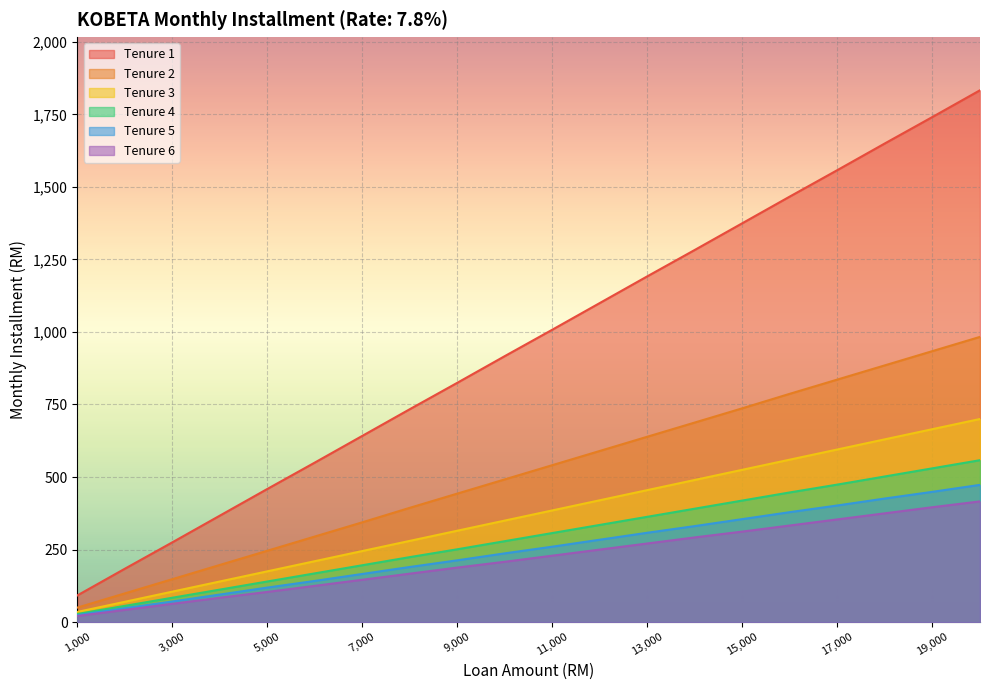

What is the total value across all series at 8000?

1989